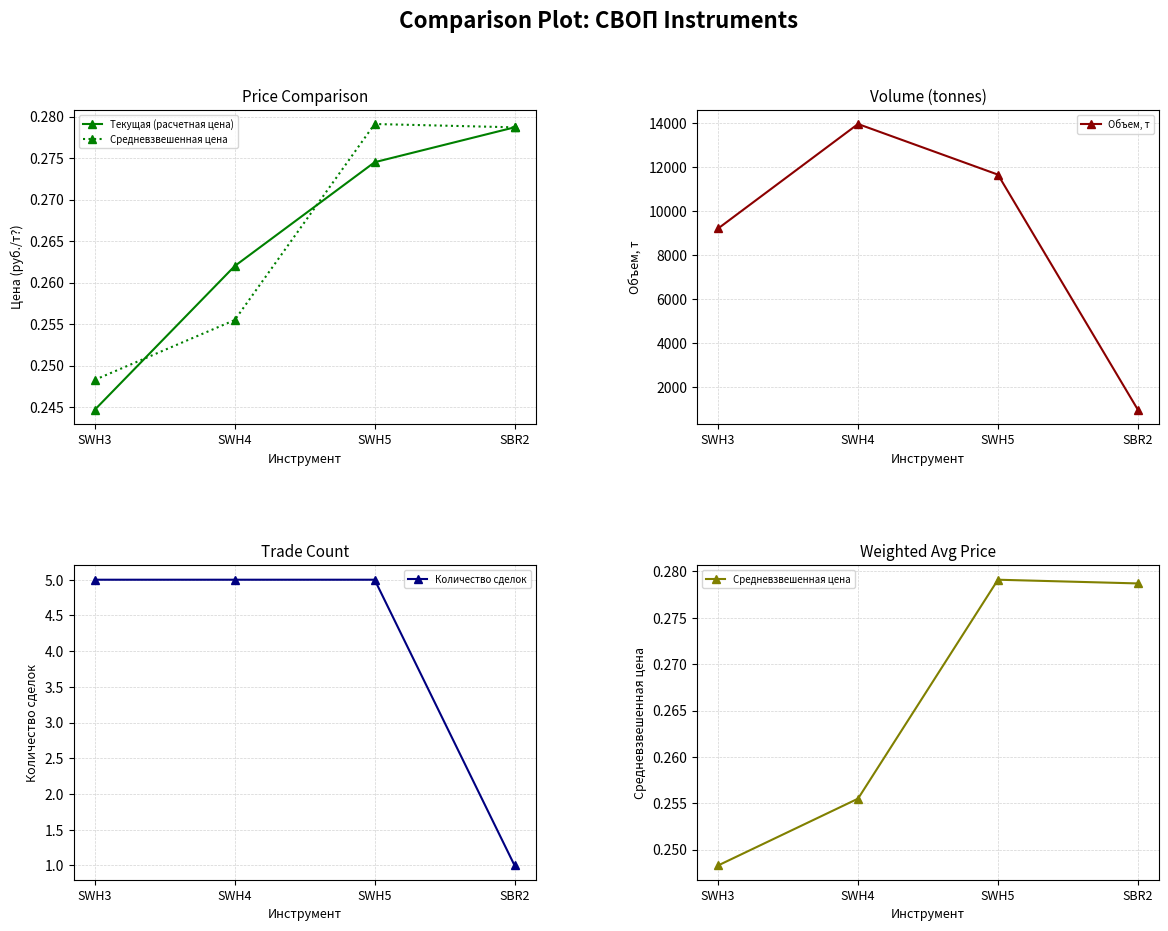

Where do Средневзвешенная цена and Текущая (расчетная цена) first cross each other?

SWH3 and SWH4